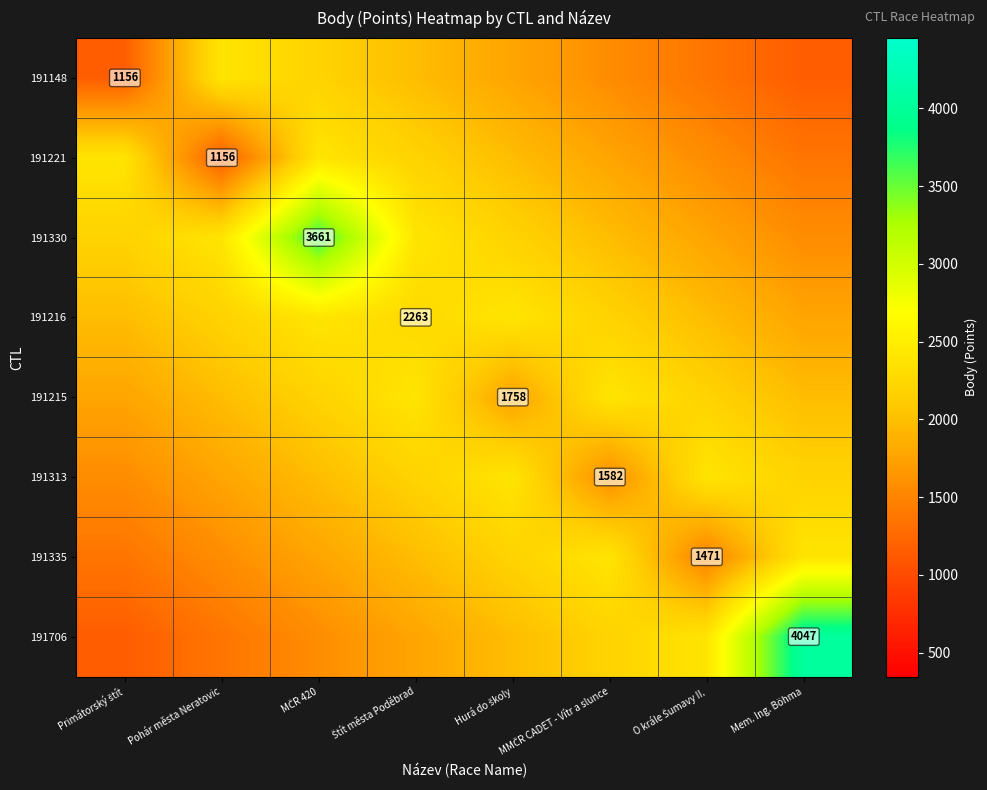

The value of 191216 at Hurá do školy is 2395.0. True or false?

True